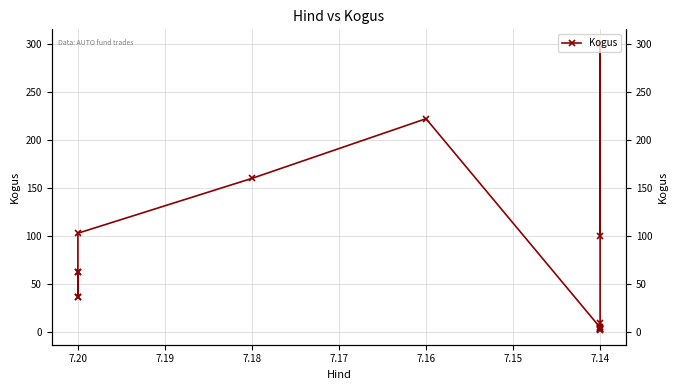

The value at 7.14 is 300. True or false?

True